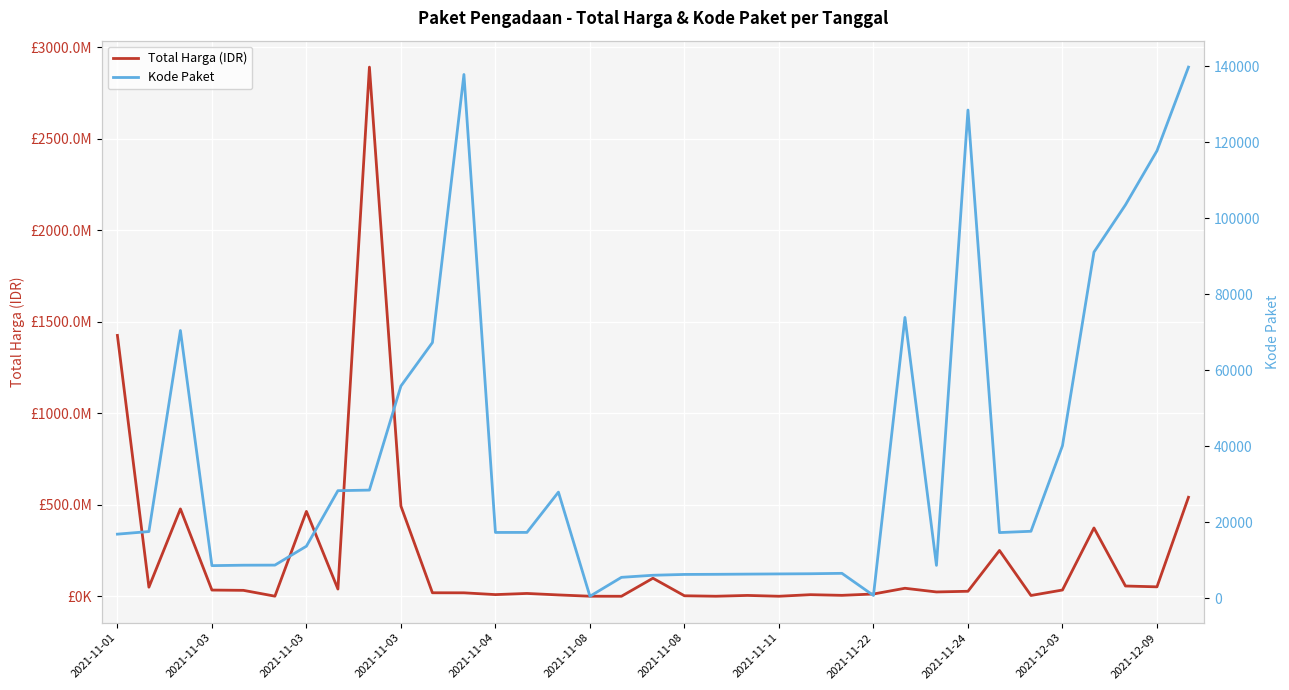

What is the value of the Total Harga (IDR) point at the 35th from the left?

541071000